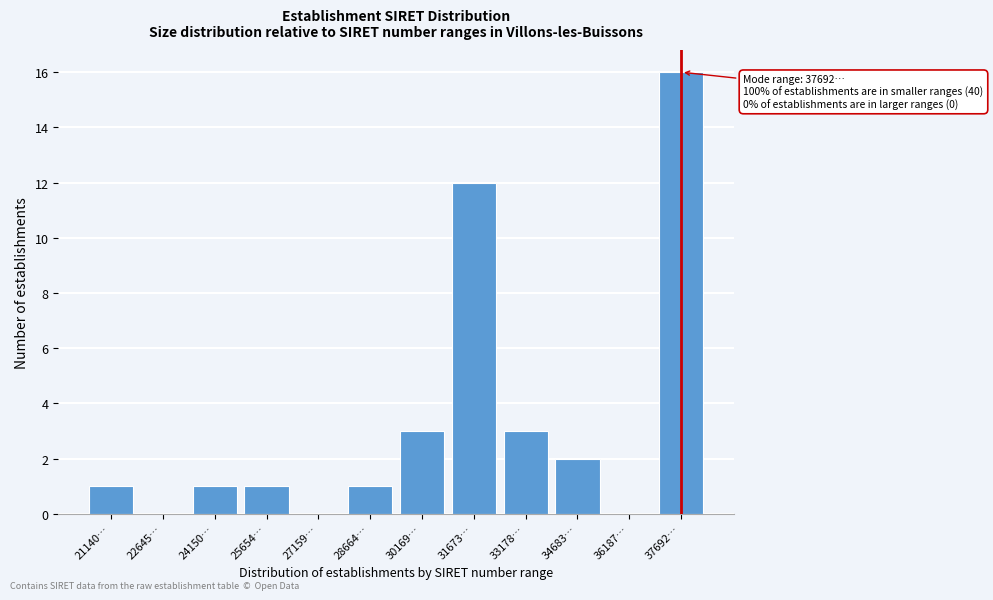

Reading left to right, what are all the values shown in this chart?

21140…=1	22645…=0	24150…=1	25654…=1	27159…=0	28664…=1	30169…=3	31673…=12	33178…=3	34683…=2	36187…=0	37692…=16